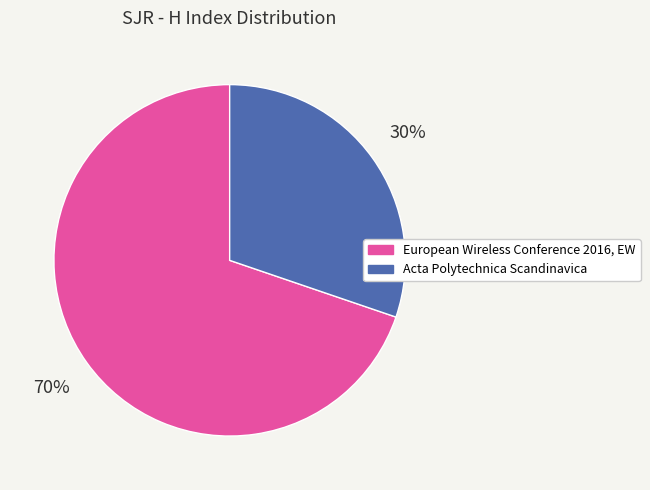

Is the sum of Acta Polytechnica Scandinavica and European Wireless Conference 2016, EW greater than half?

Yes